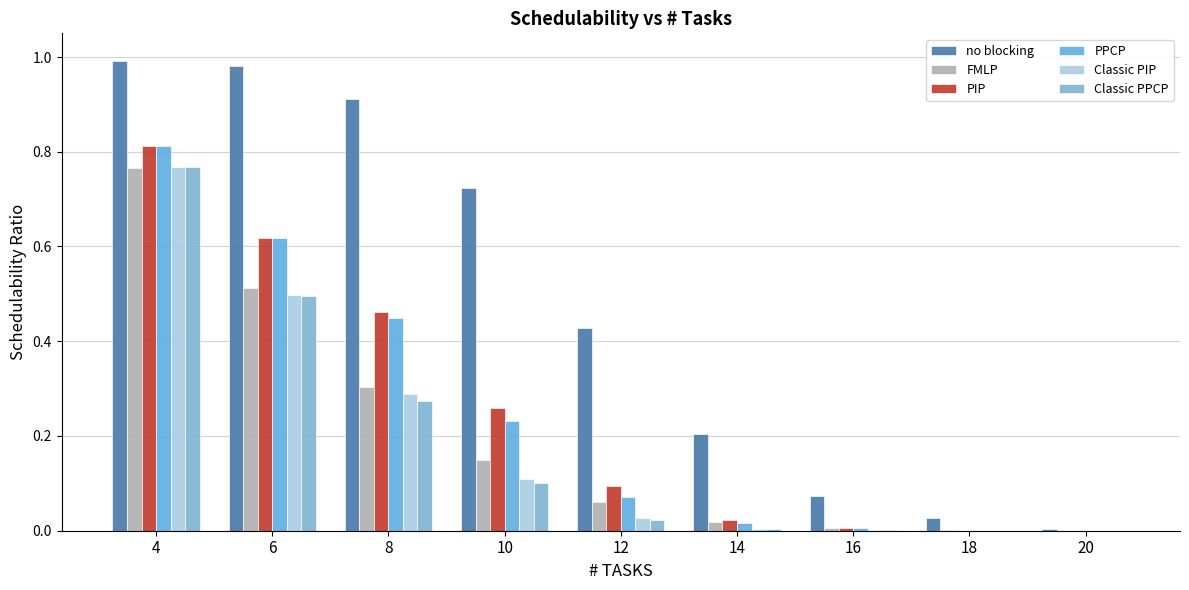

Between 10 and 12, which is larger?

10